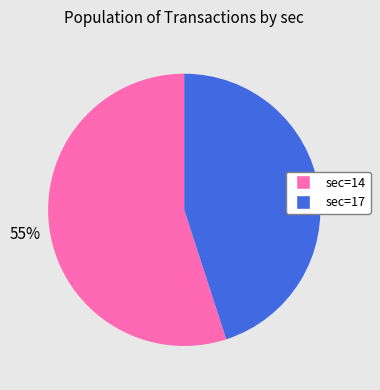

What percentage is the sec=17 slice, to the nearest percent?

45%